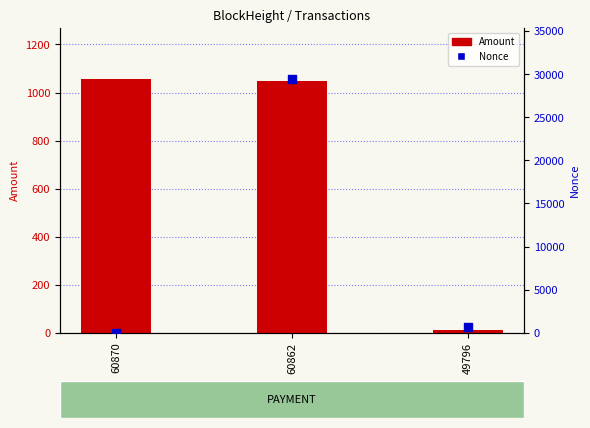

What is the total value across all series at 60870?

1057.0